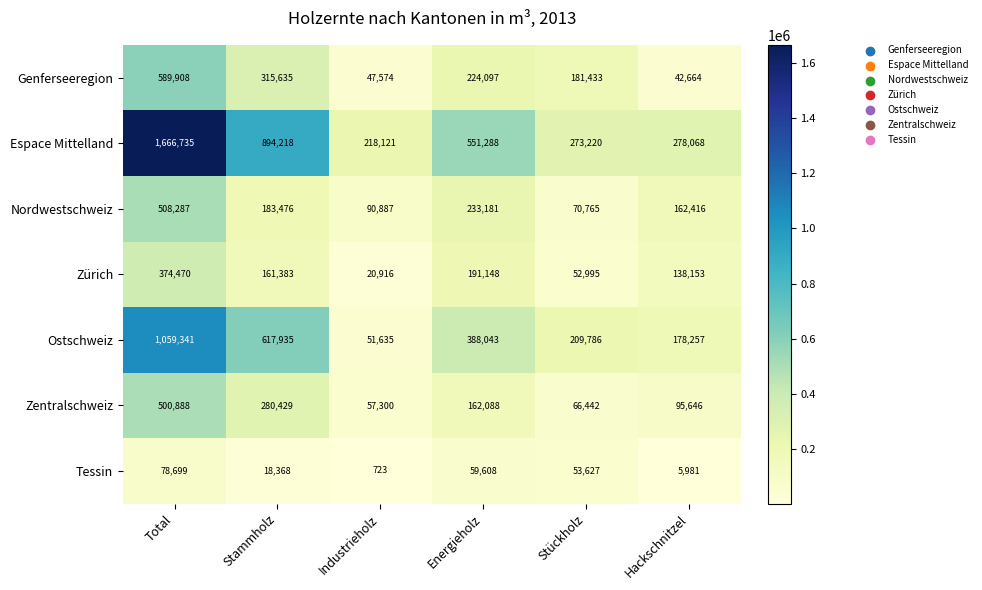

What is the greatest value displayed?

1666735